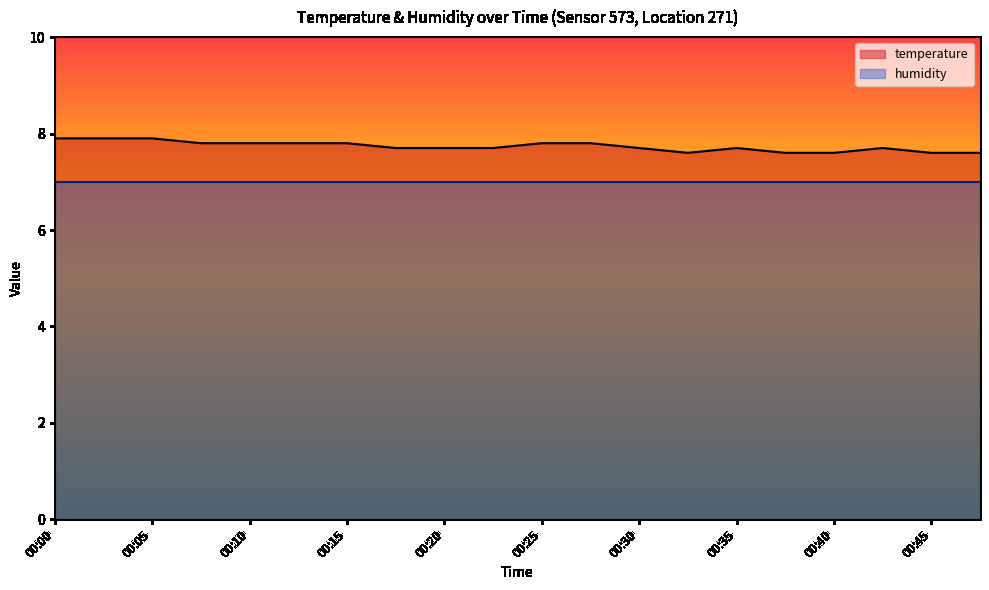

True or false: there are more than 2 points higher than both neighbors.

False